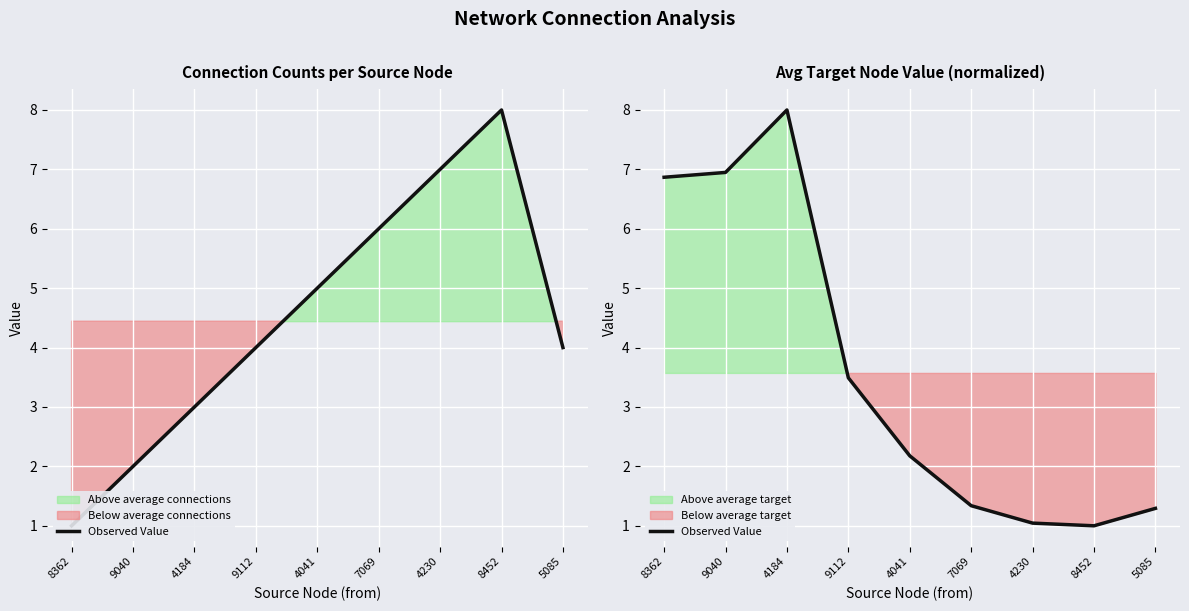

What is the greatest value displayed?

8.0